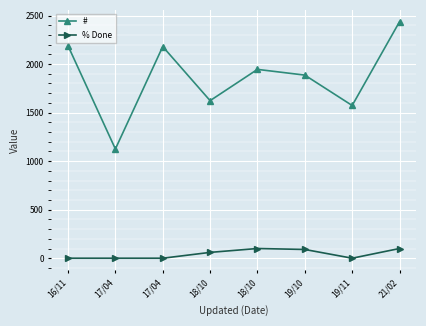

Which series has the largest range (max minus min)?

#